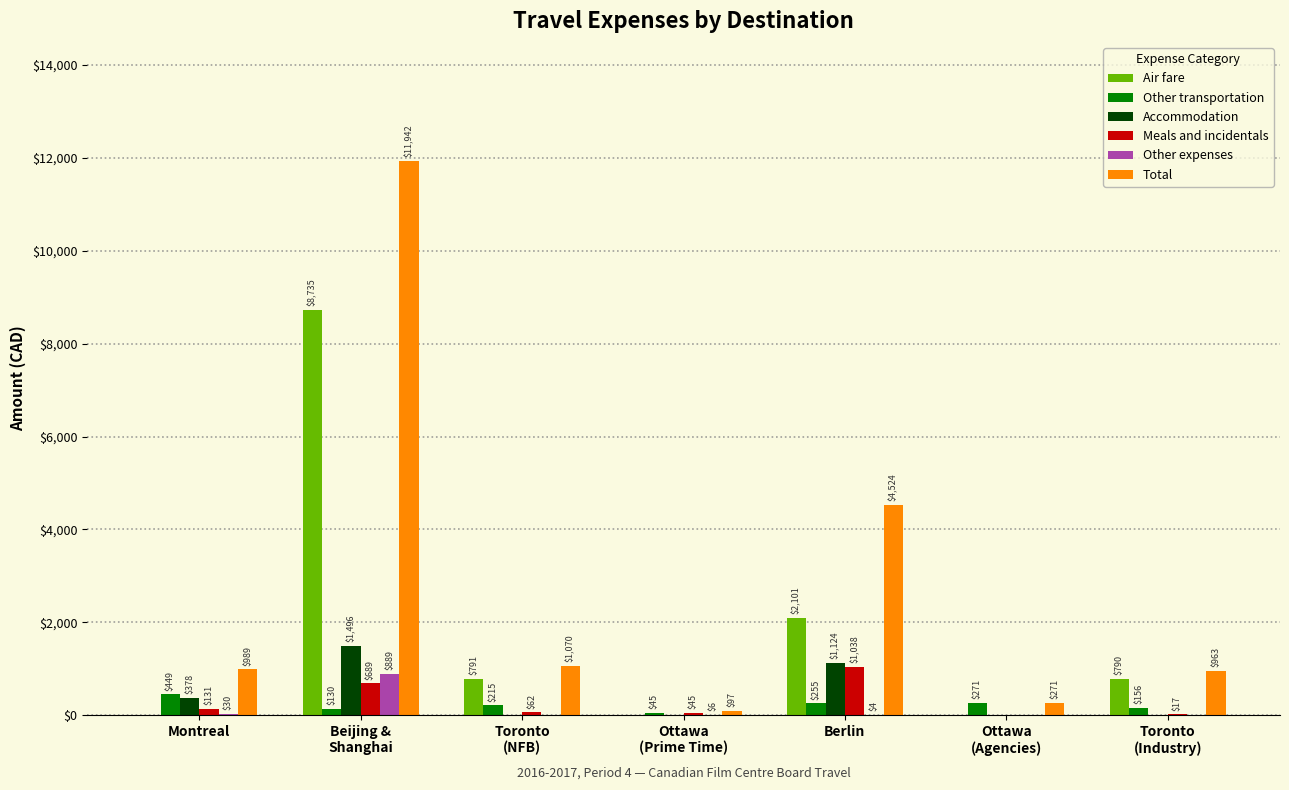

What is the sum of all Other transportation values?

1521